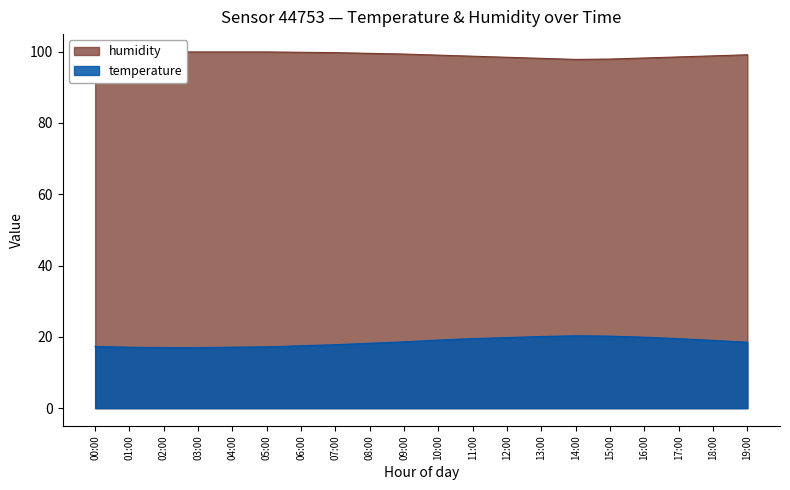

What is the average value of the temperature series?

18.5